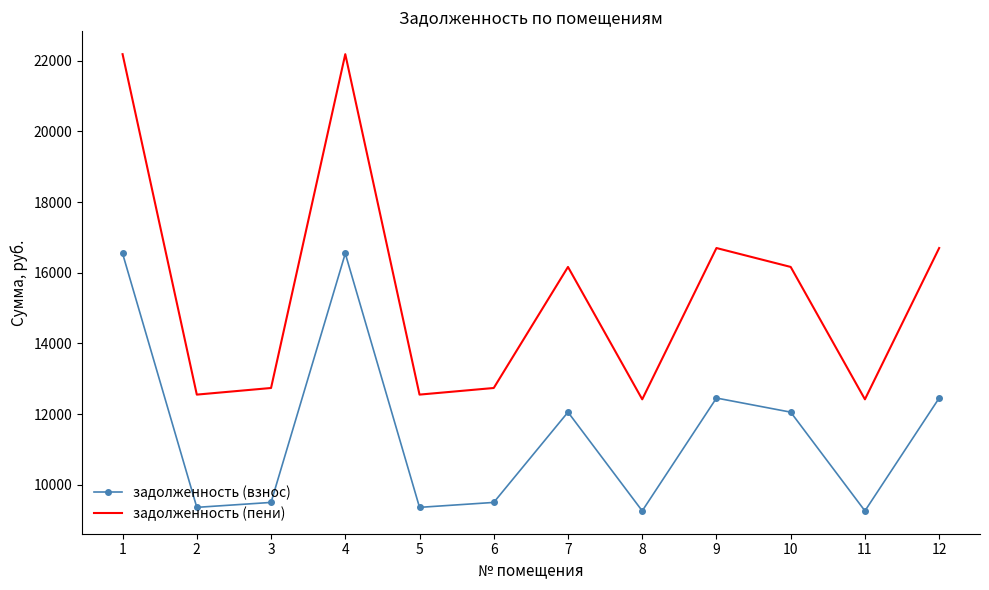

Is the value of задолженность (пени) at 7 greater than the value of задолженность (взнос) at 12?

Yes